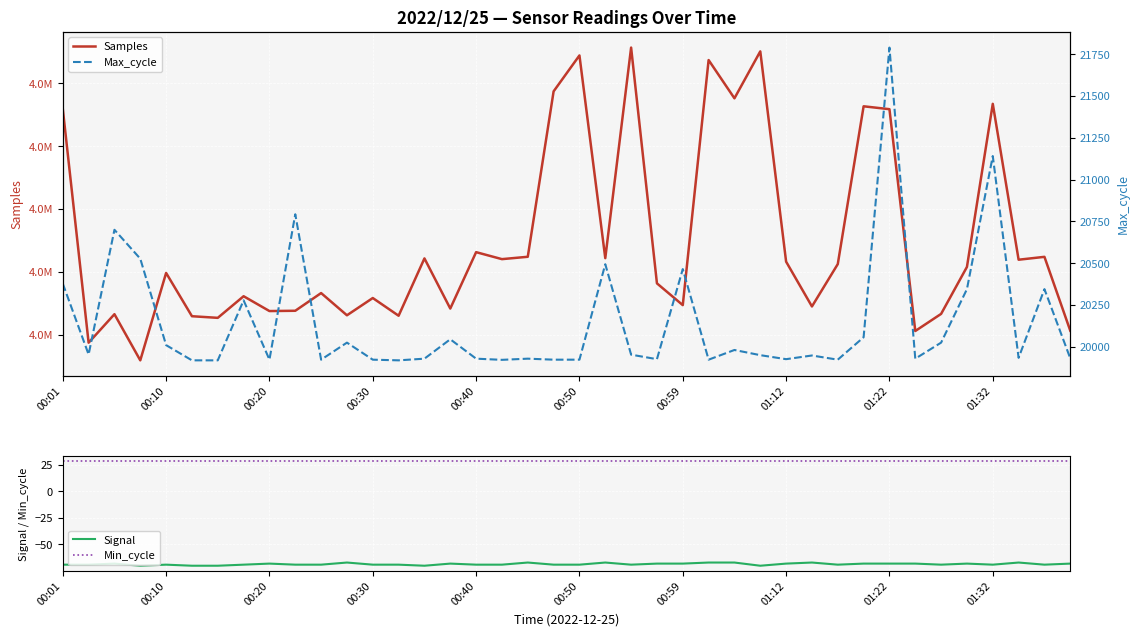

Which series has the largest range (max minus min)?

Samples